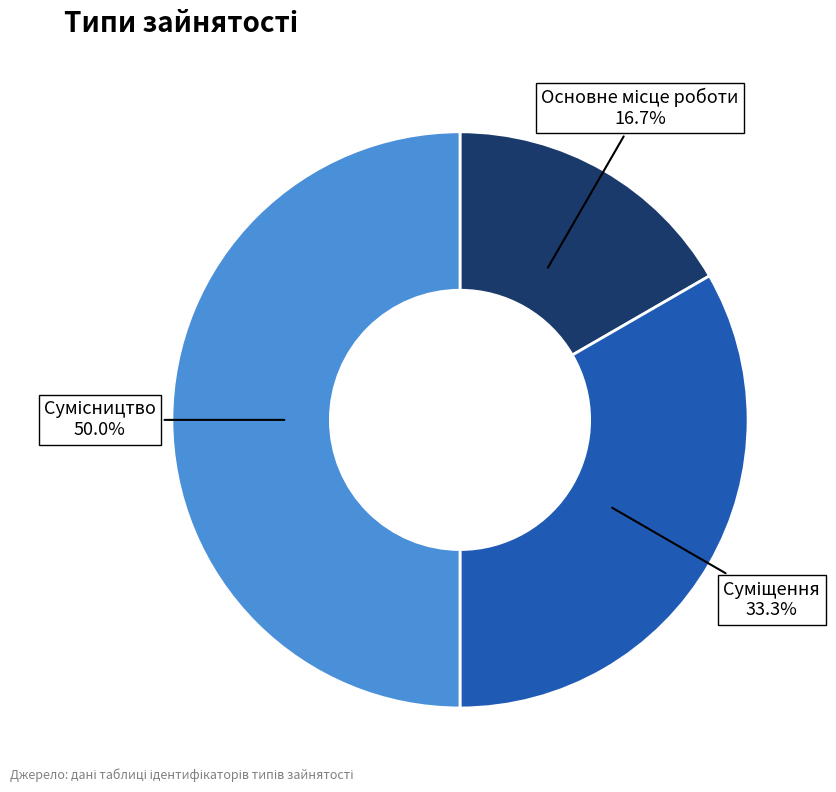

How many slices are in this pie chart?

3